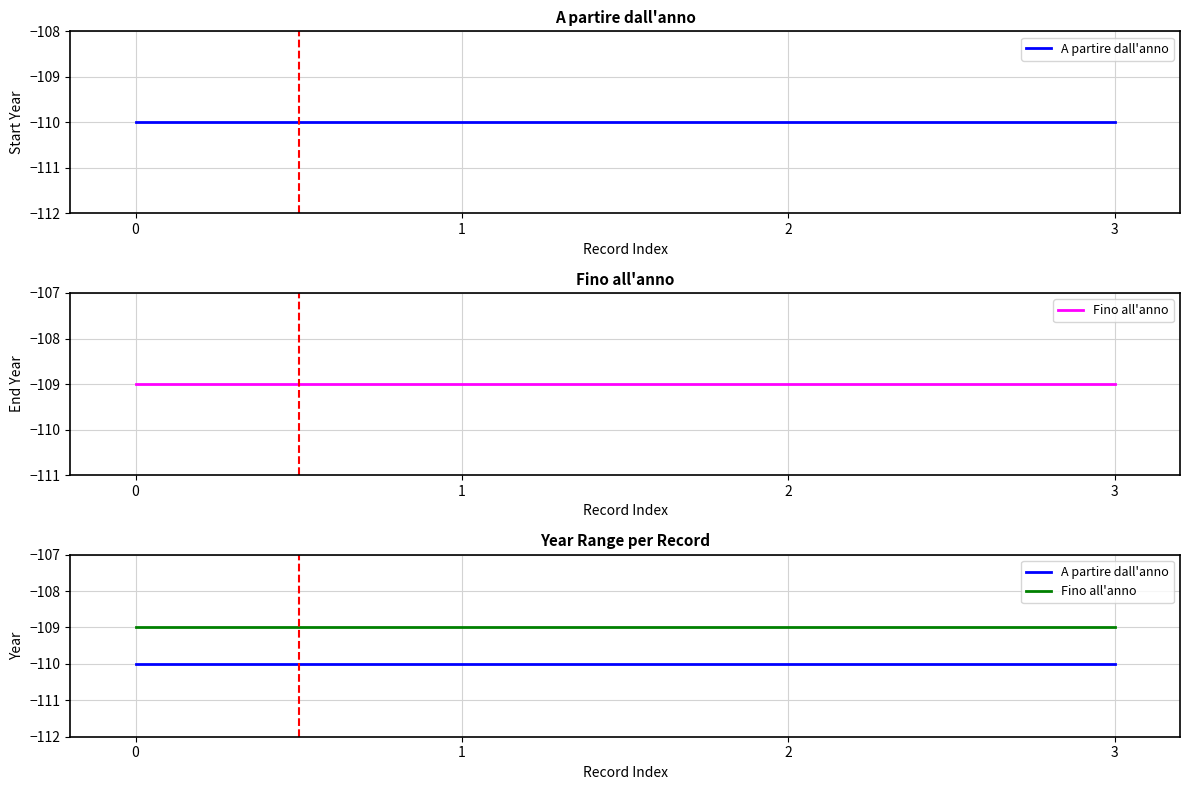

What value does the Fino all'anno series have at 1?

-109